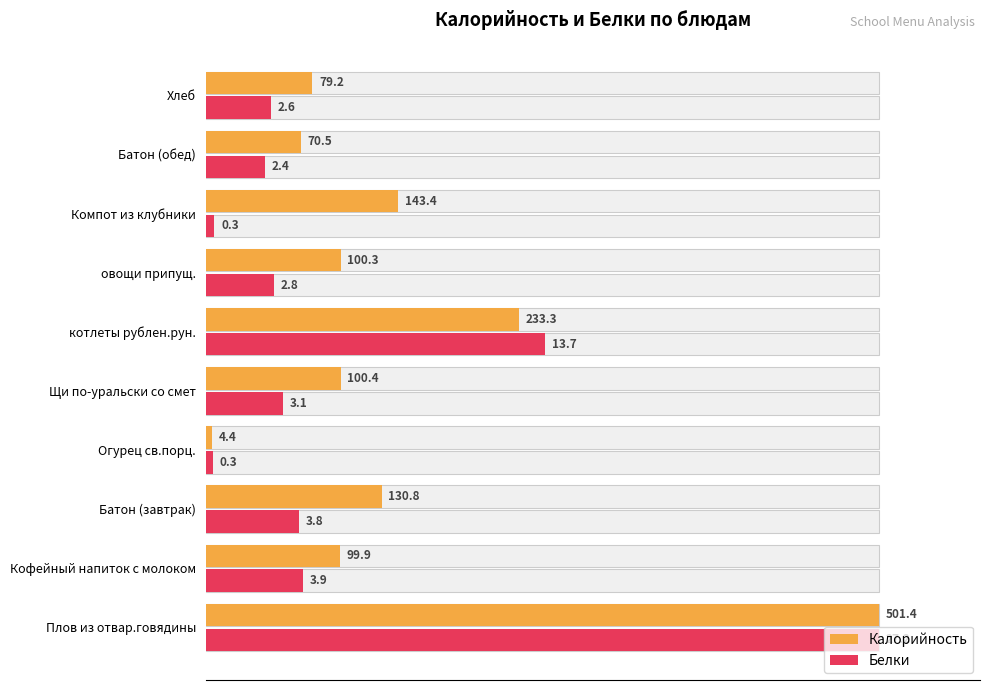

How many groups of bars are there?

10